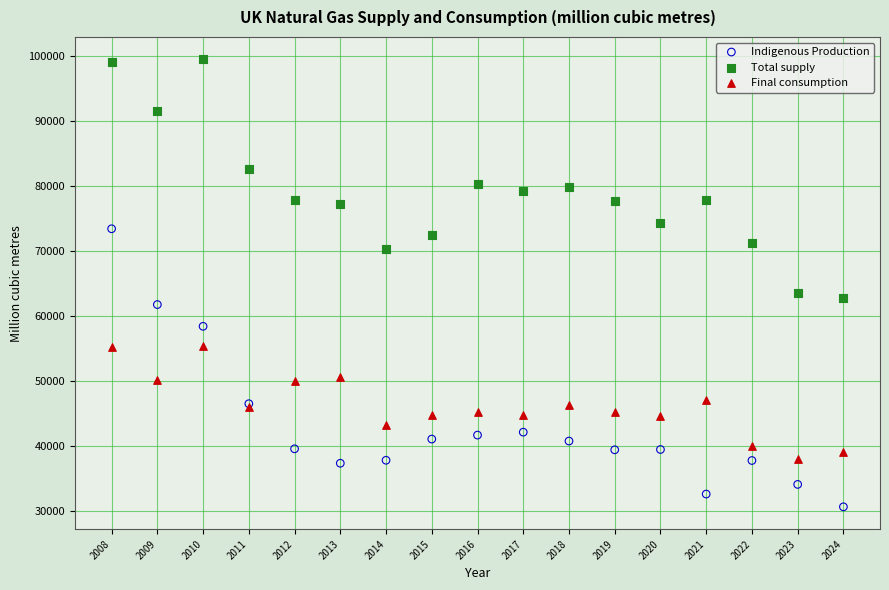

Which series reaches the minimum Y coordinate?

Indigenous Production